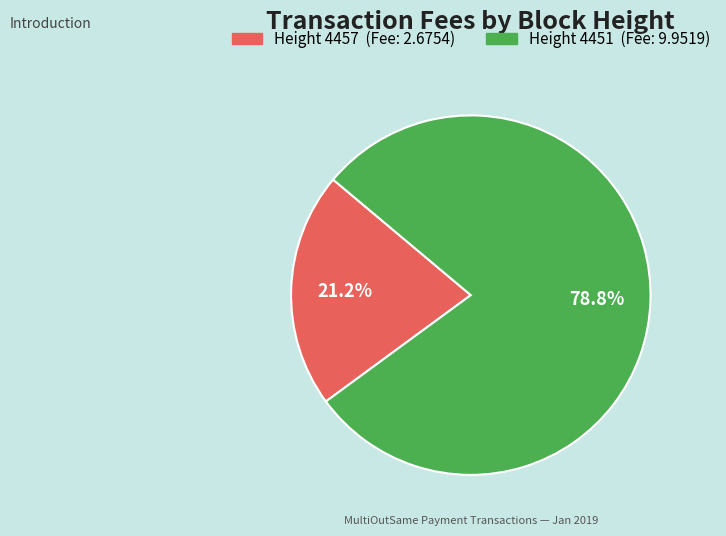

Does any single category account for the majority?

Yes